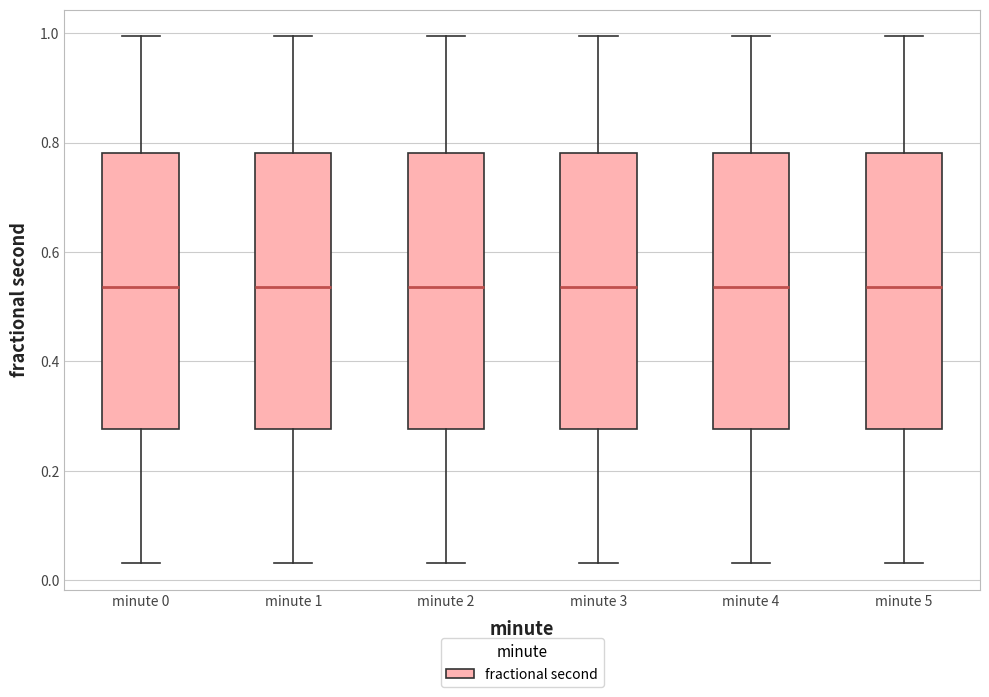

Reading left to right, read every box against the y-axis: the position of its median line, the range the box covers, and the ends of its whiskers. The values are not printed on the chart, so give them approximately, as read against the axis.

minute 0: median 0.54, box 0.28 to 0.78, whiskers 0.04 to 1.00
minute 1: median 0.54, box 0.28 to 0.78, whiskers 0.04 to 1.00
minute 2: median 0.54, box 0.28 to 0.78, whiskers 0.04 to 1.00
minute 3: median 0.54, box 0.28 to 0.78, whiskers 0.04 to 1.00
minute 4: median 0.54, box 0.28 to 0.78, whiskers 0.04 to 1.00
minute 5: median 0.54, box 0.28 to 0.78, whiskers 0.04 to 1.00